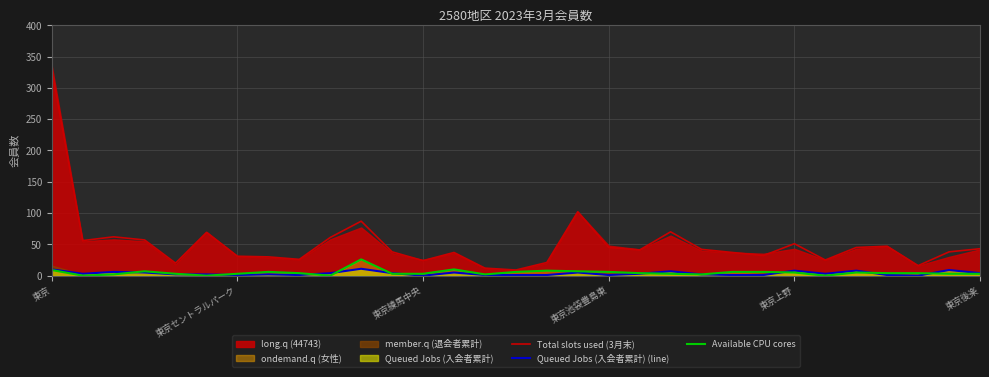

What position from the right is 10?

21